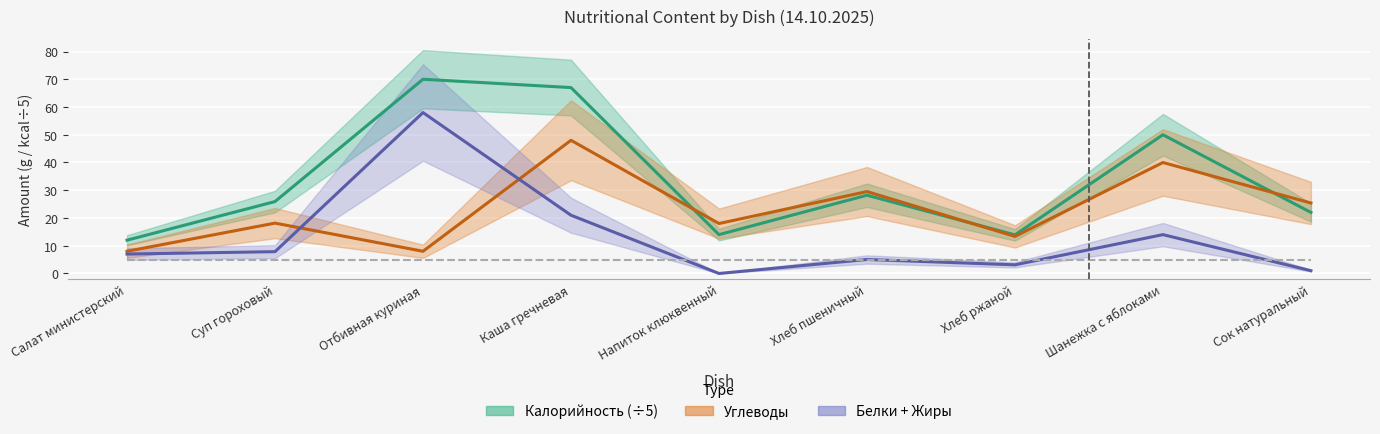

Which series has the widest spread of values?

Калорийность